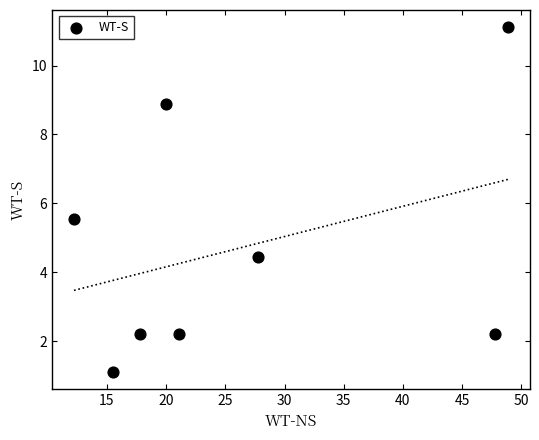

What Y value in the scatter plot is closest to 6?

5.6